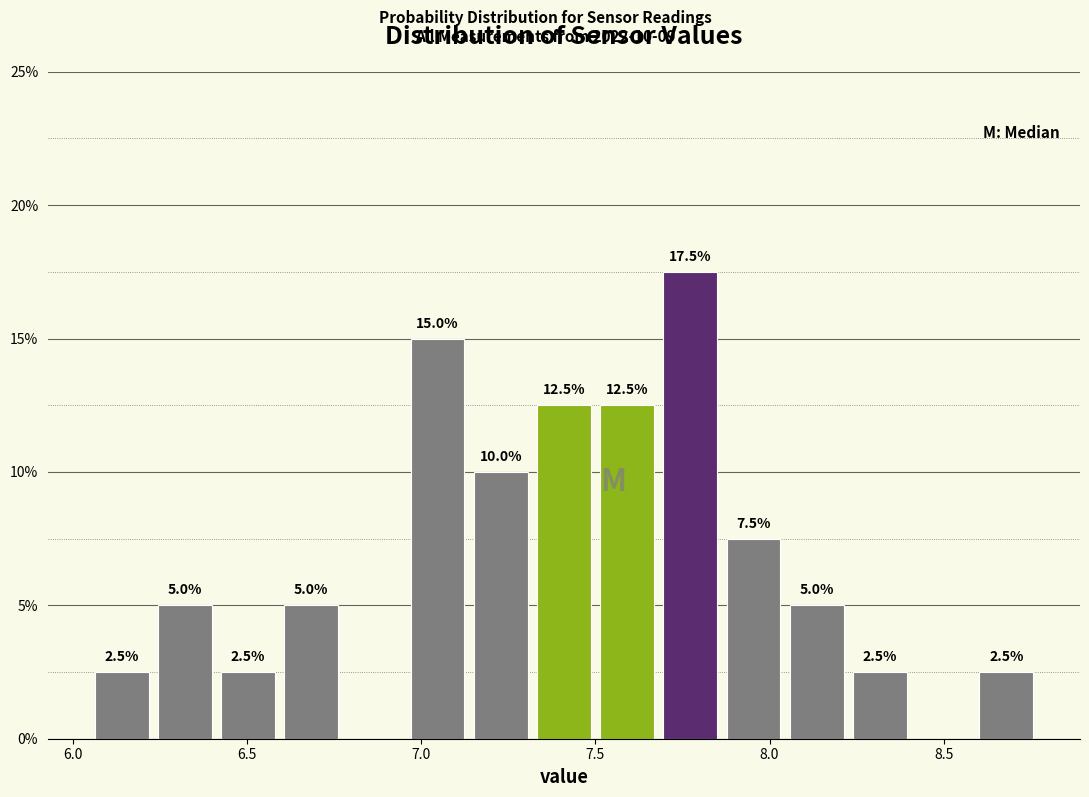

Read against the x-axis, roughly where is the centre of the tallest bar?

7.75